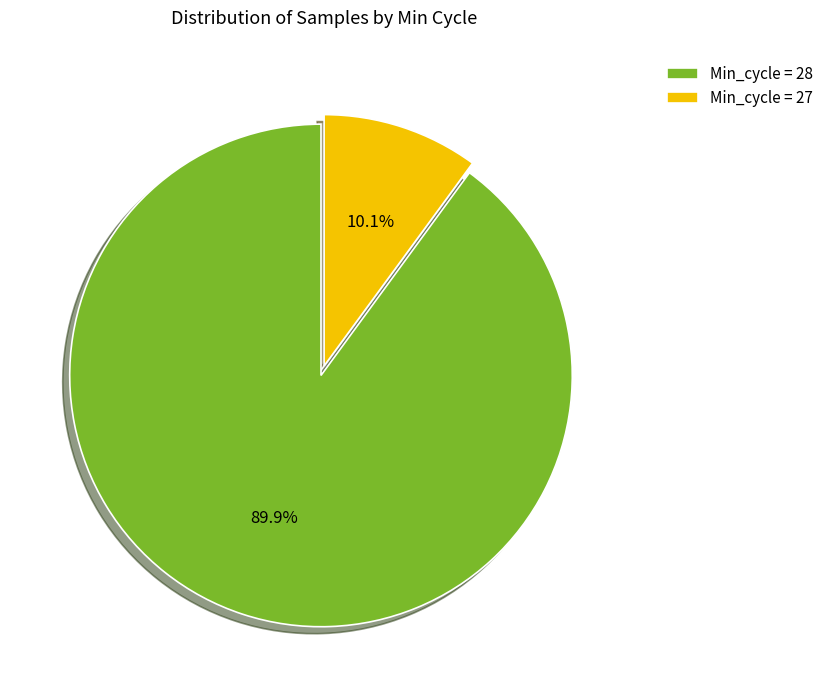

What is the total percentage of Min_cycle = 27 and Min_cycle = 28?

100.0%